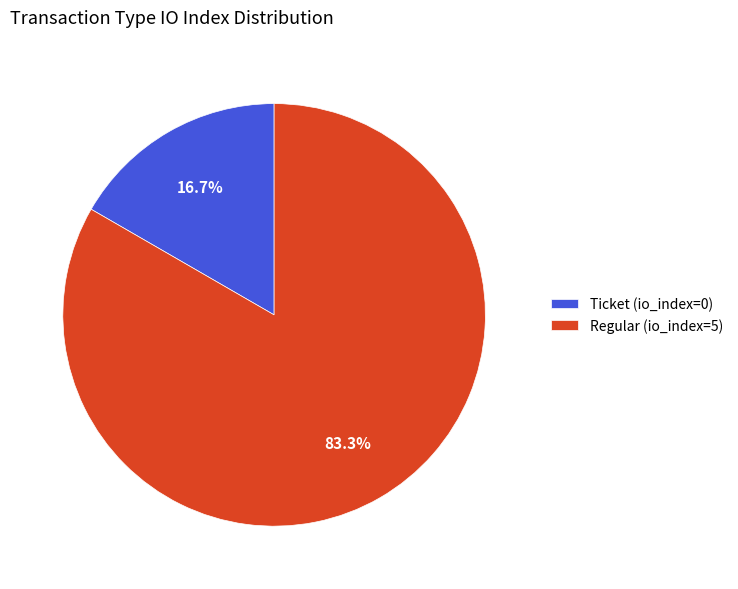

Rank the categories by value from lowest to highest.

Ticket (io_index=0), Regular (io_index=5)